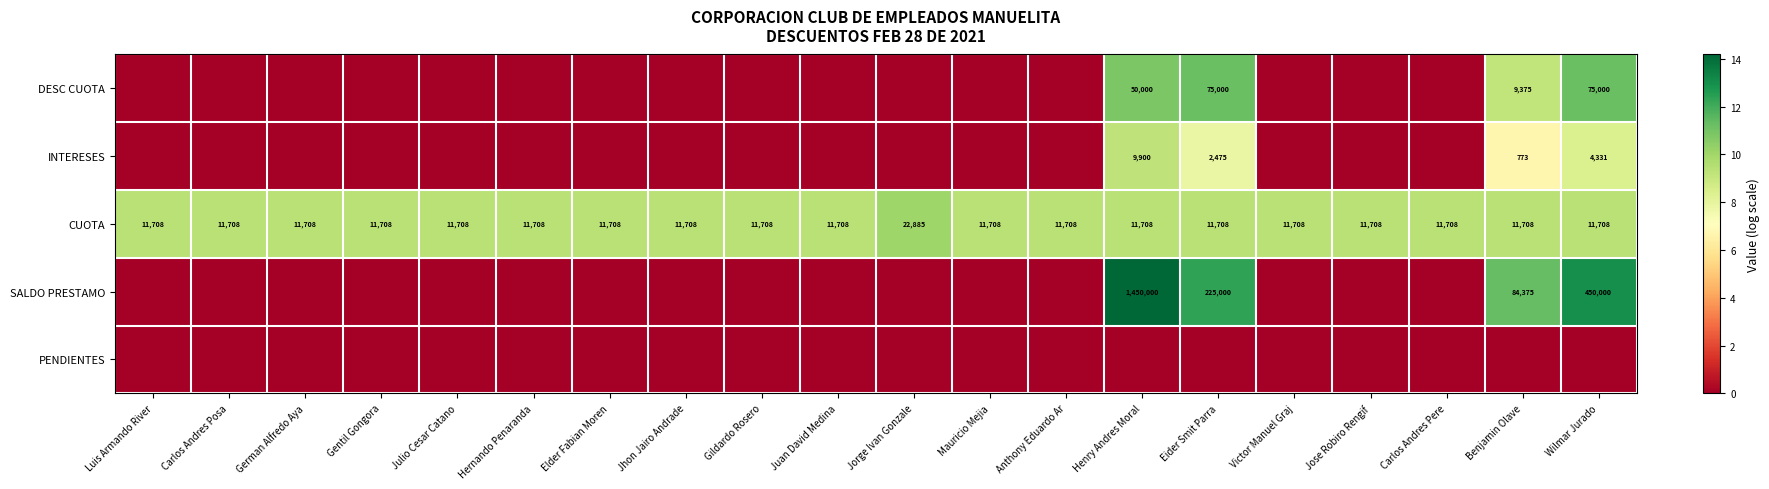

What is the total value across all series at Victor Manuel Graj?

9.4